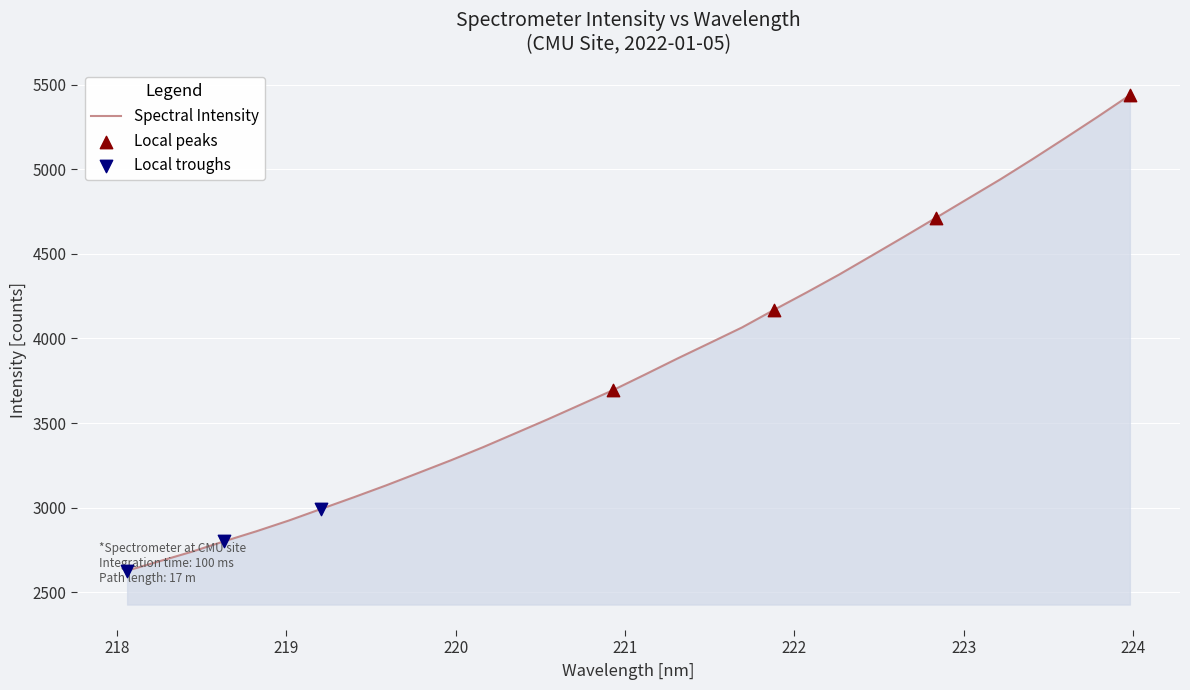

What is the difference between the maximum and minimum values?

2809.3